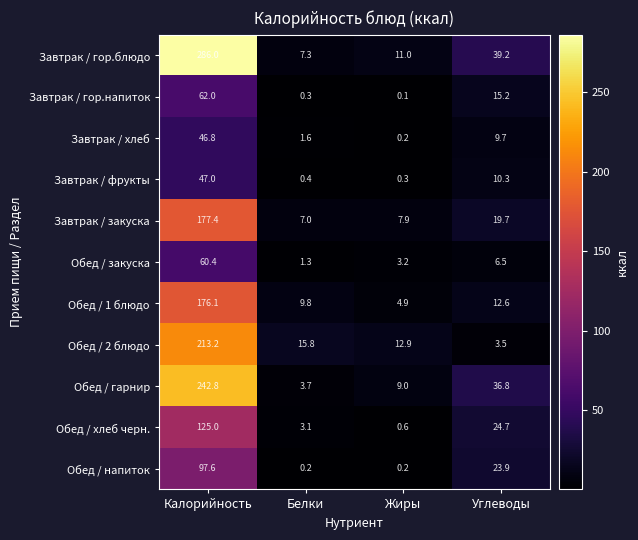

List the series in order of their peak value, highest first.

Завтрак / гор.блюдо, Обед / гарнир, Обед / 2 блюдо, Завтрак / закуска, Обед / 1 блюдо, Обед / хлеб черн., Обед / напиток, Завтрак / гор.напиток, Обед / закуска, Завтрак / фрукты, Завтрак / хлеб